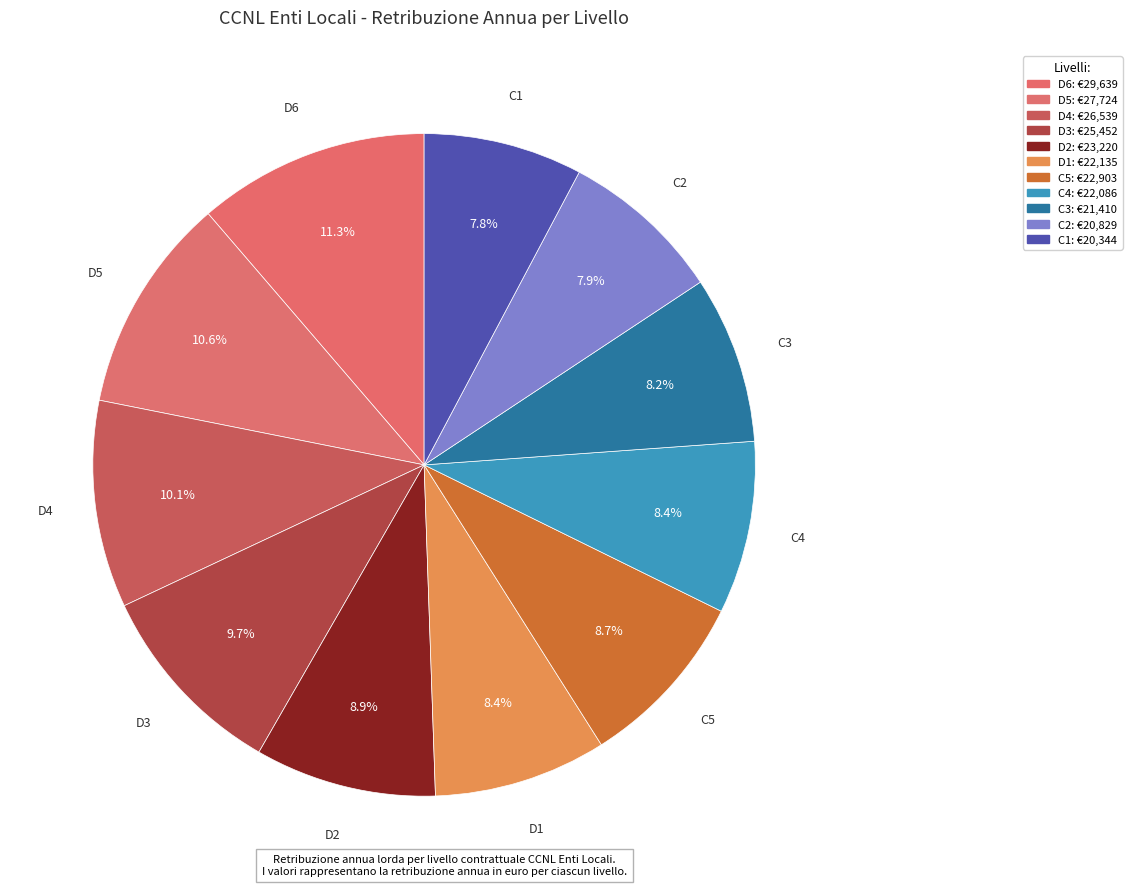

Does C4 represent more than half of the total?

No